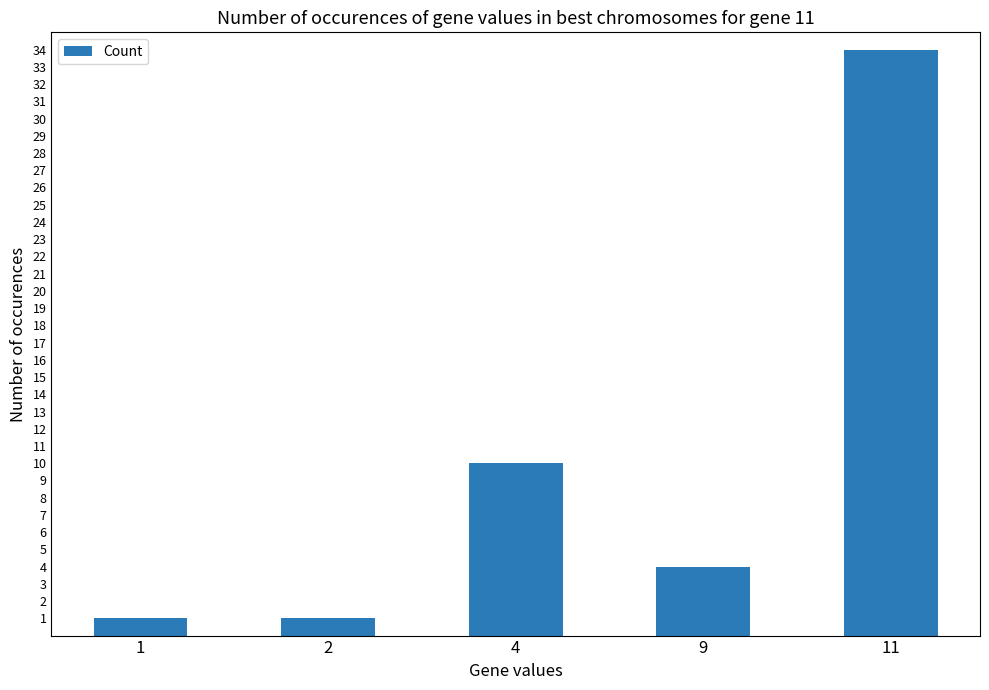

What is the value of the 1st bar from the left?

1